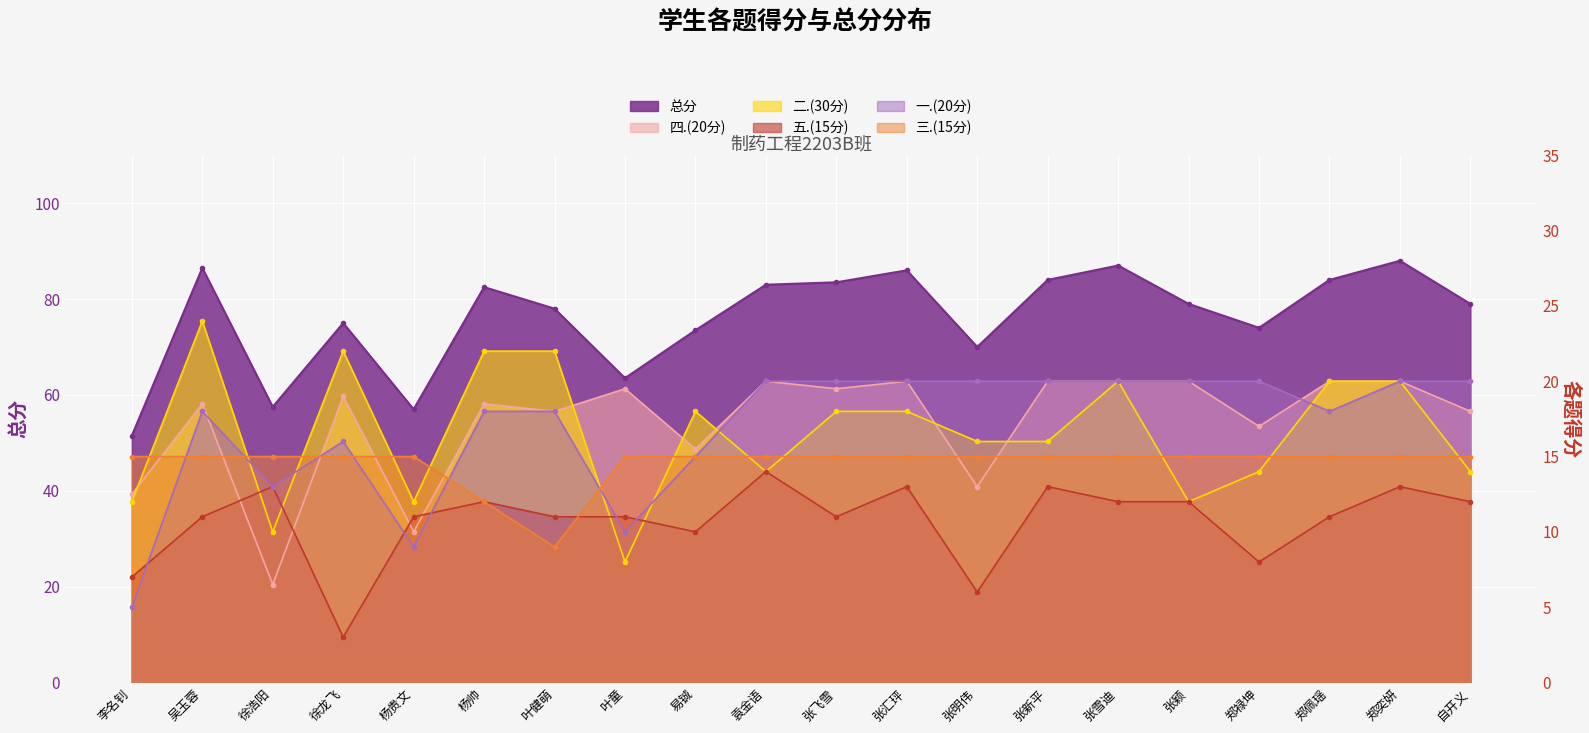

Which series changed the most between 叶童 and 自开义?

总分